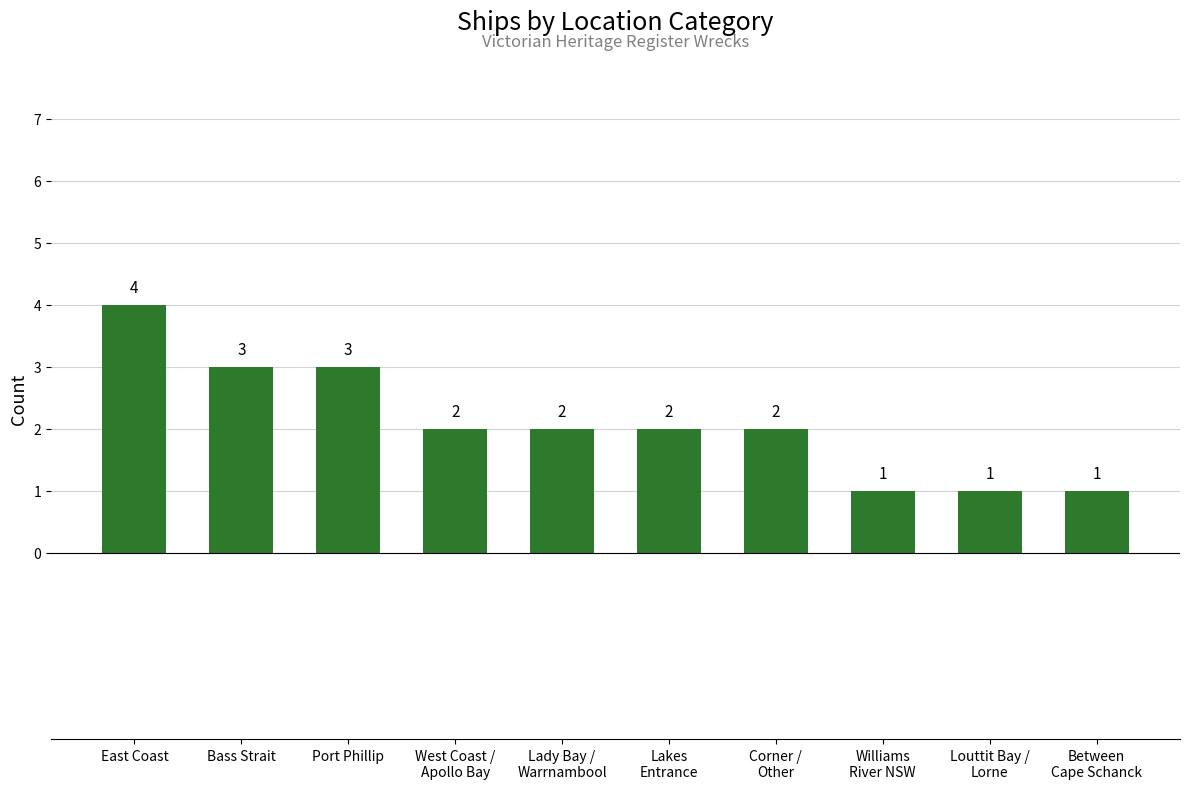

What is the difference between the values at Louttit Bay /
Lorne and East Coast?

3